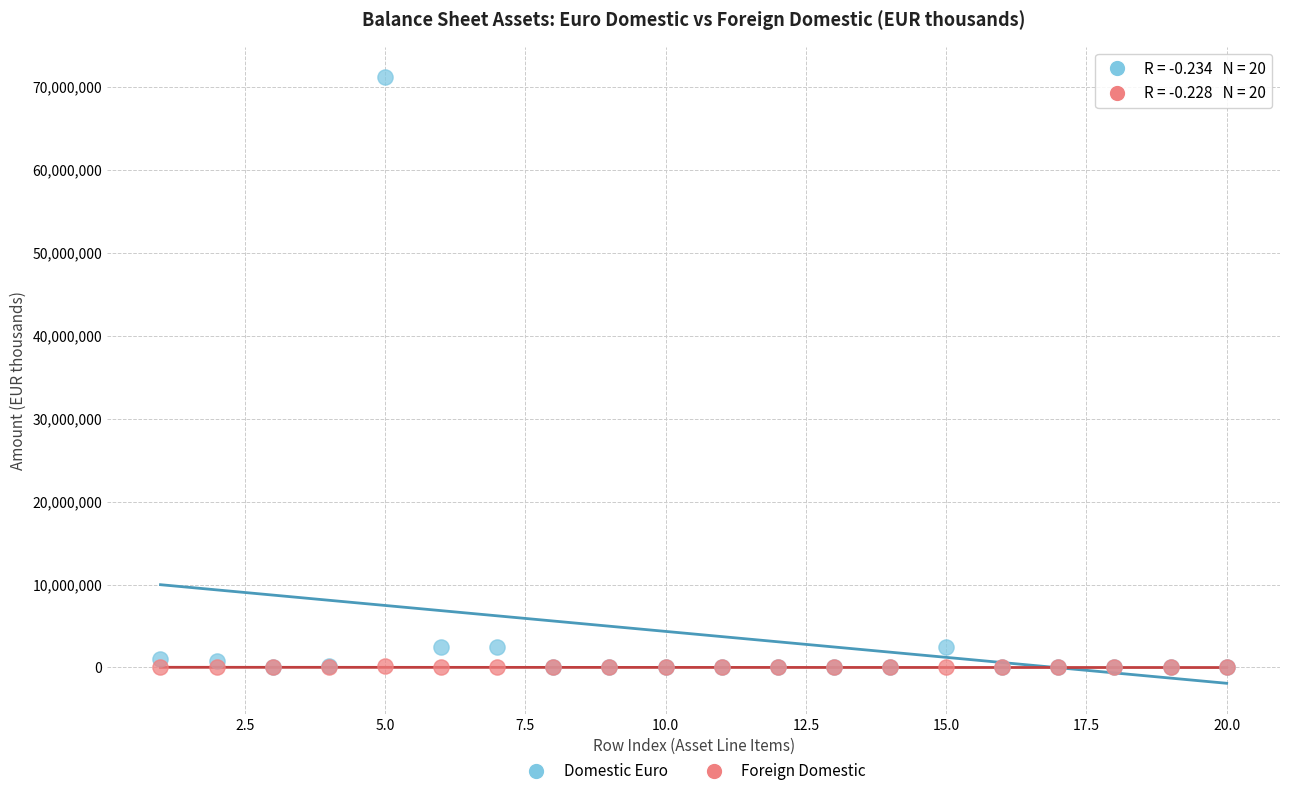

What are all the series names shown in the legend?

Domestic Euro, Foreign Domestic